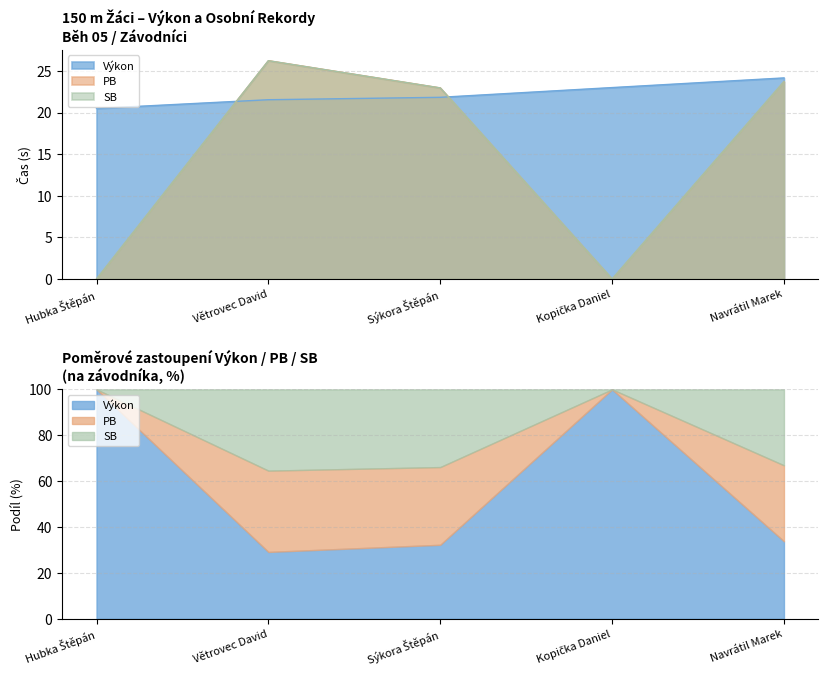

How many values in the Výkon series exceed 21?

4